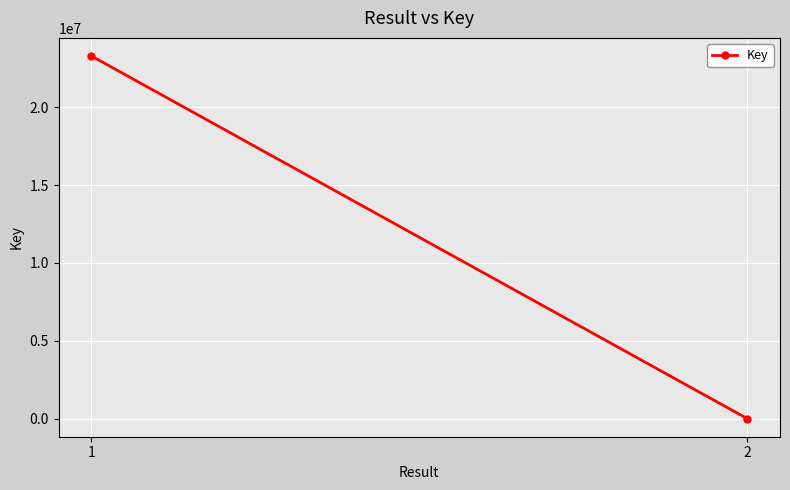

How many values are between 555 and 23290199?

2